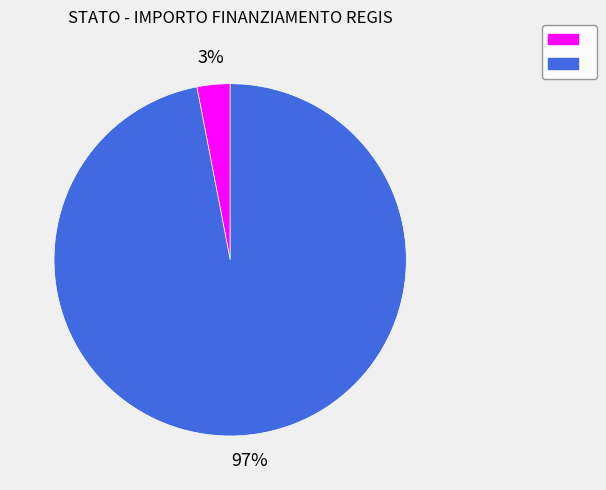

To the nearest percent, what is the difference between the largest and smallest slice percentages?

94%